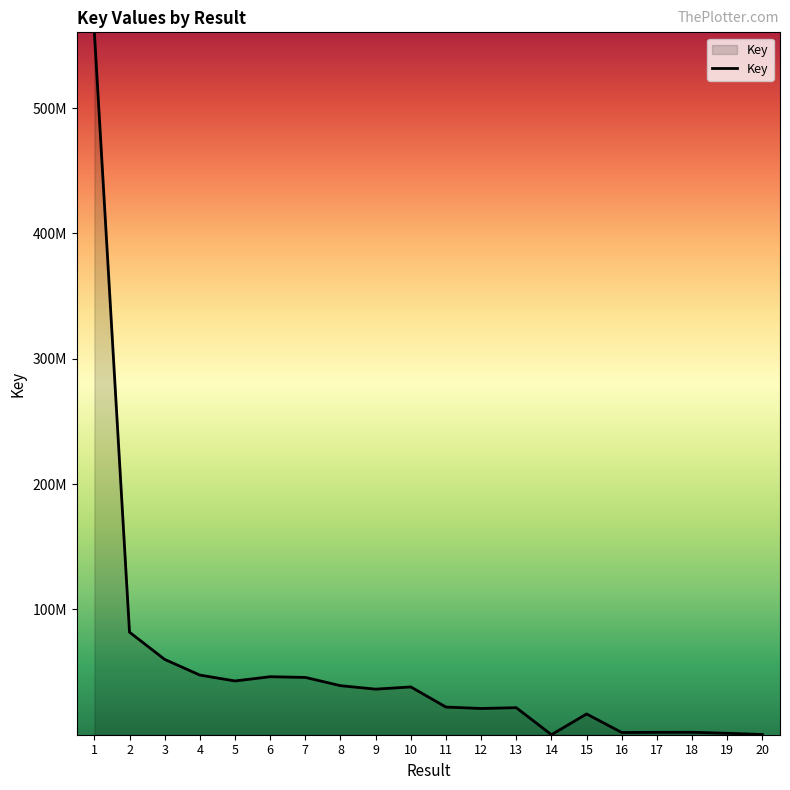

What is the difference between the values at 12 and 10?

17197216